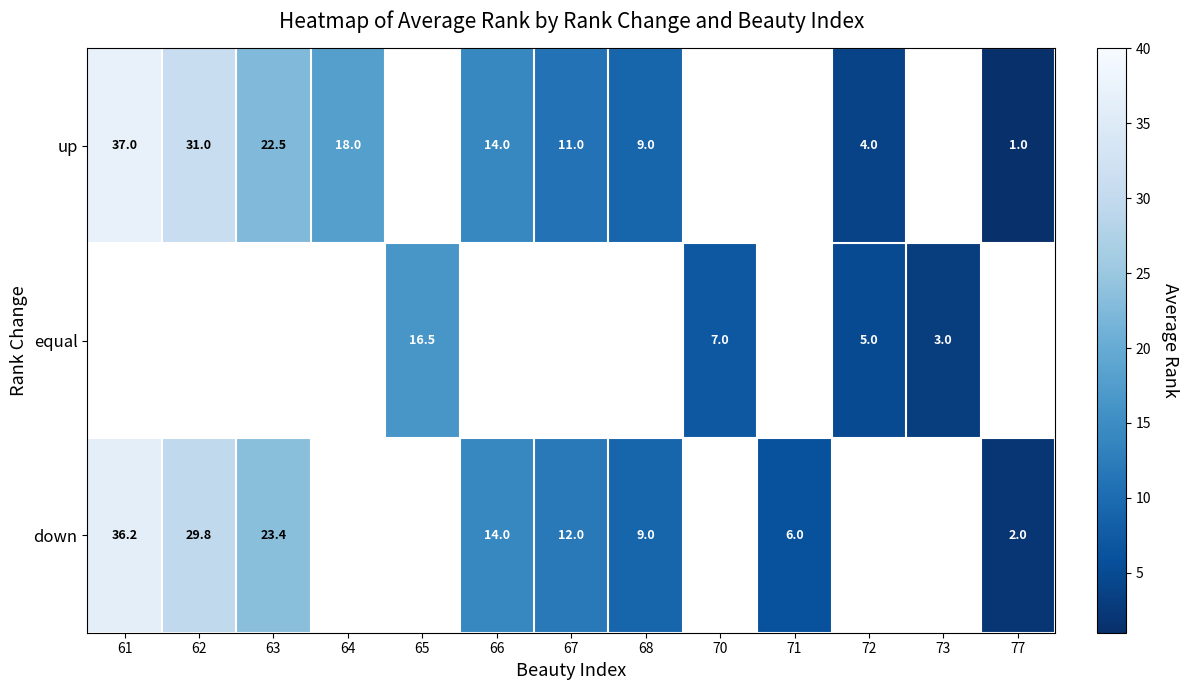

At how many categories does at least one series exceed 34?

1